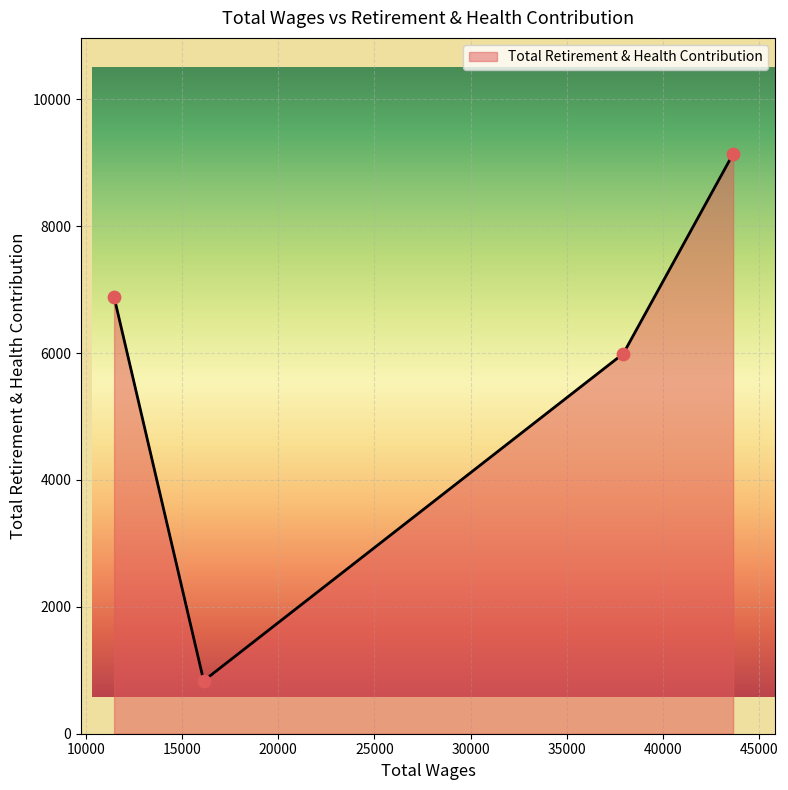

What is the difference between the maximum and second lowest values?

3148